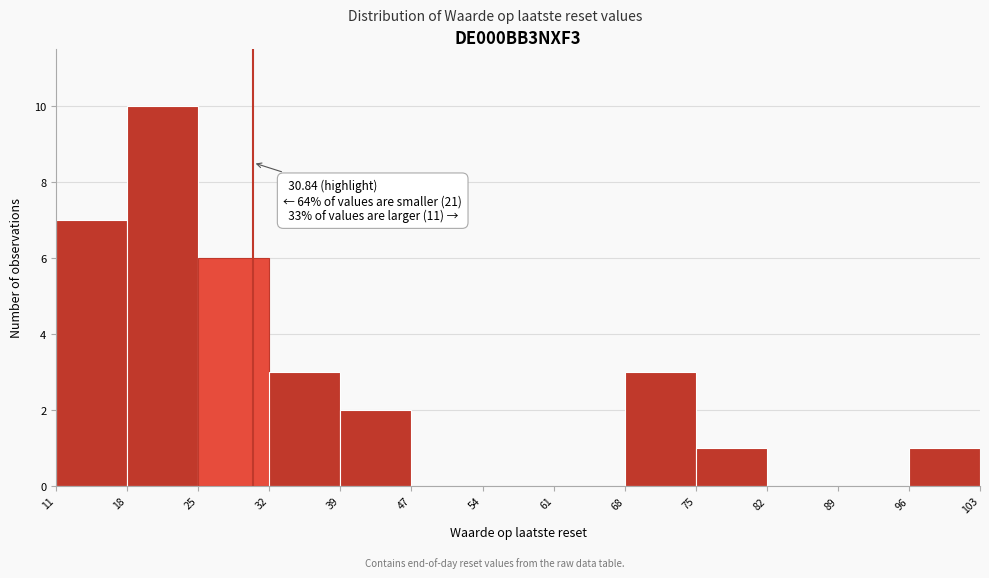

Which range on the x-axis has the tallest bar?

18 to 25